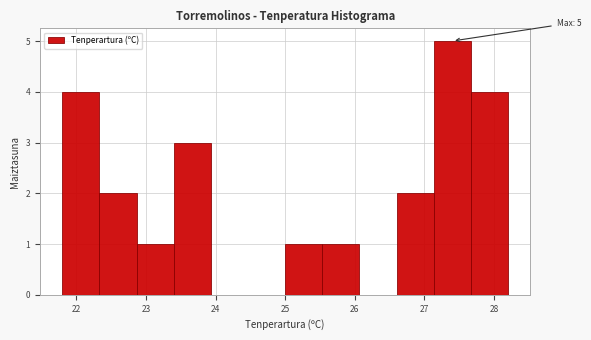

Which range on the x-axis has the tallest bar?

27.1 to 27.7